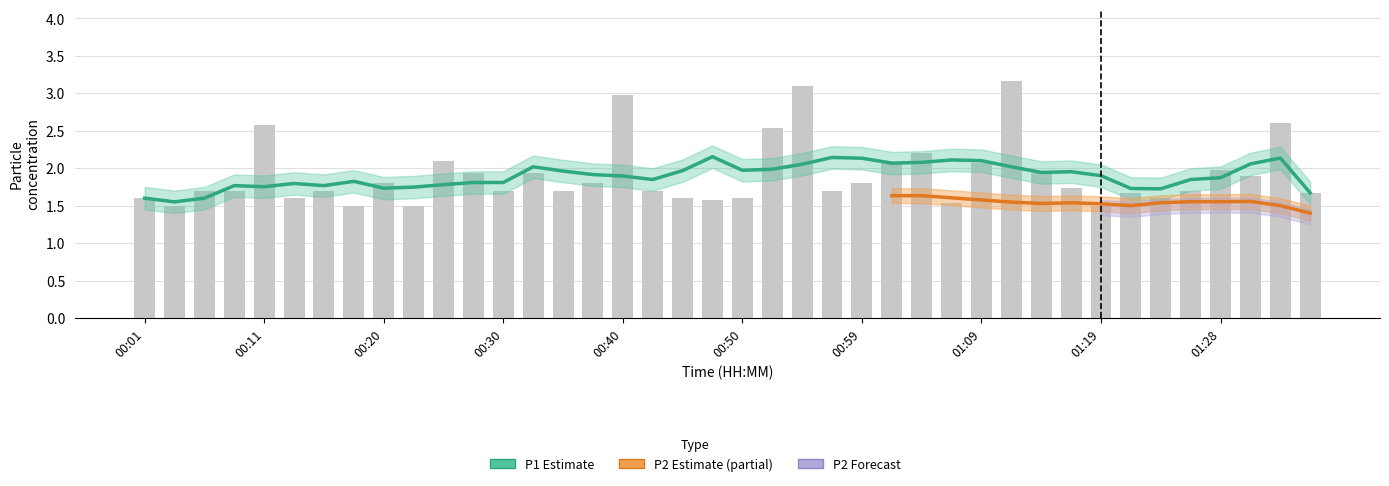

Approximately how many times larger is the value at 00:57 compared to 00:40?

0.6